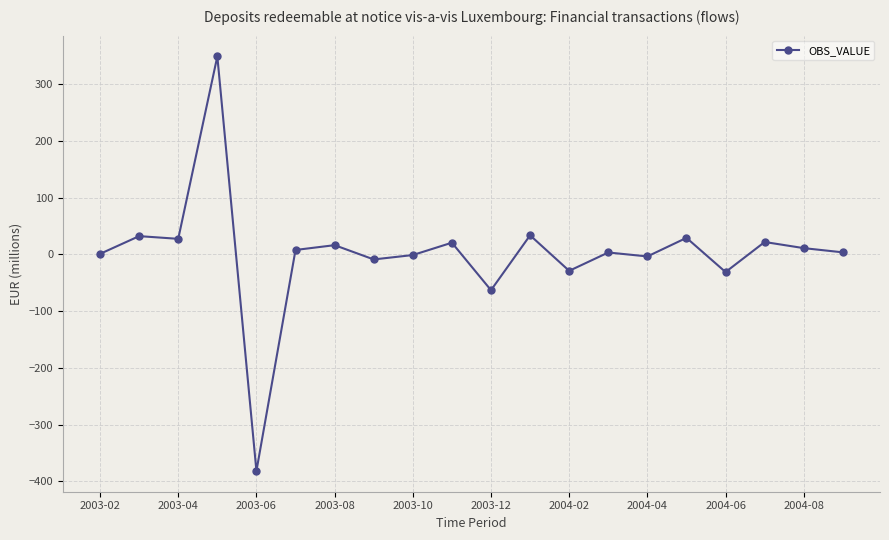

What is the sum of all values?

39.7